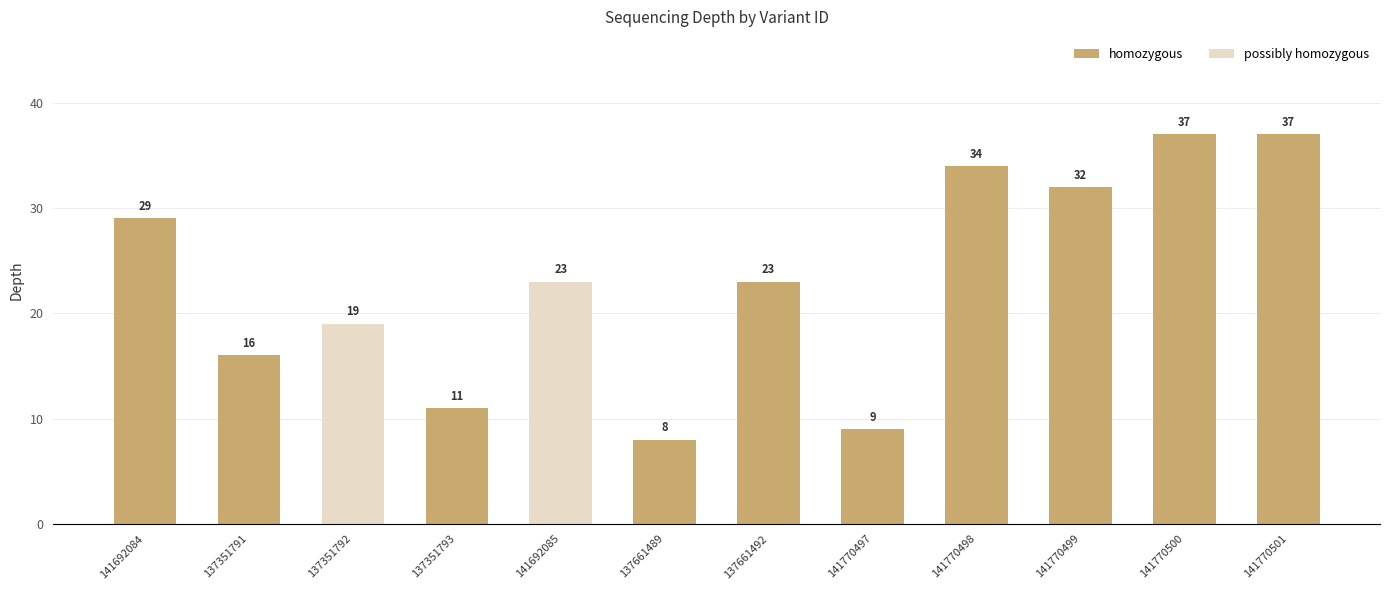

What is the difference between the values at 141770499 and 141692084?

3